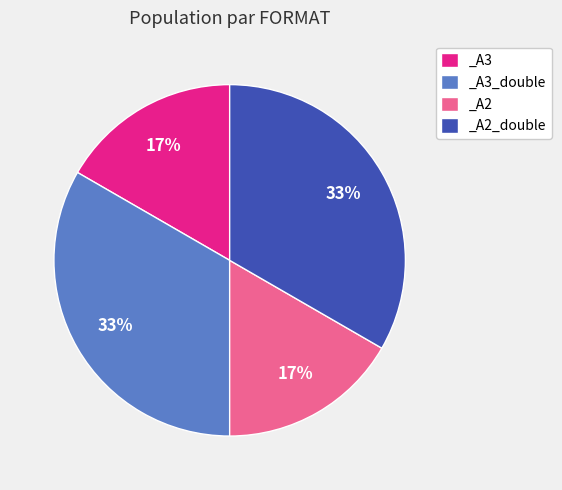

True or false: _A3_double accounts for 45% of the total.

False